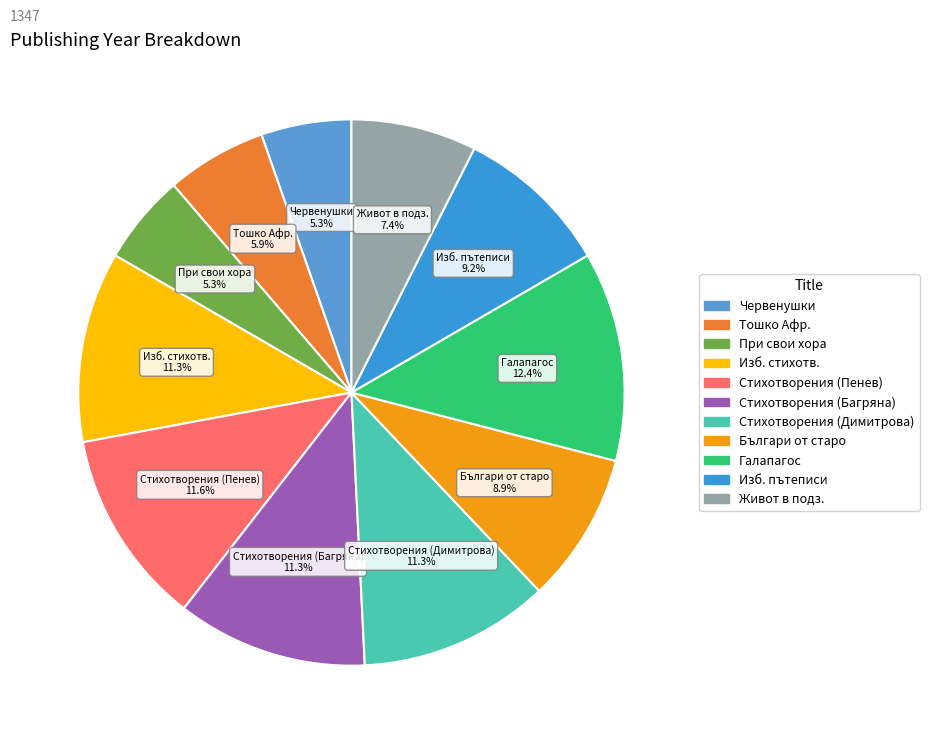

Count the number of slices in the pie.

11